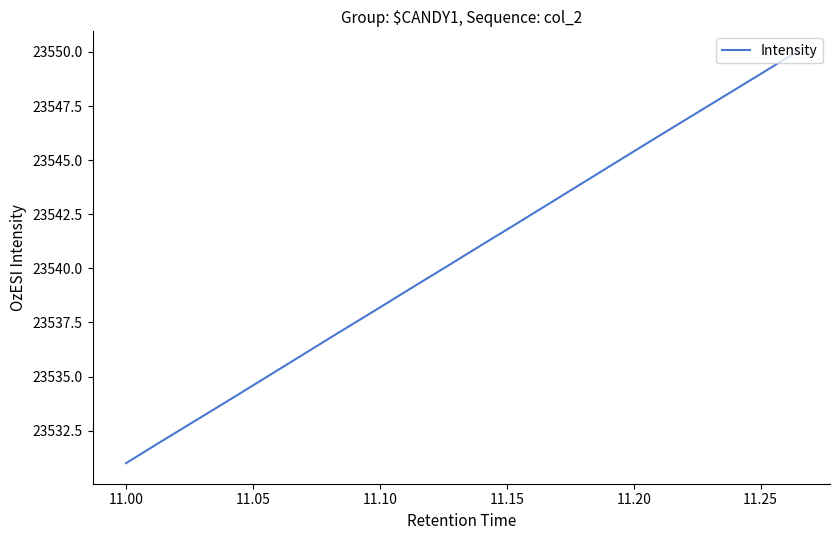

Count the number of data series in this chart.

1